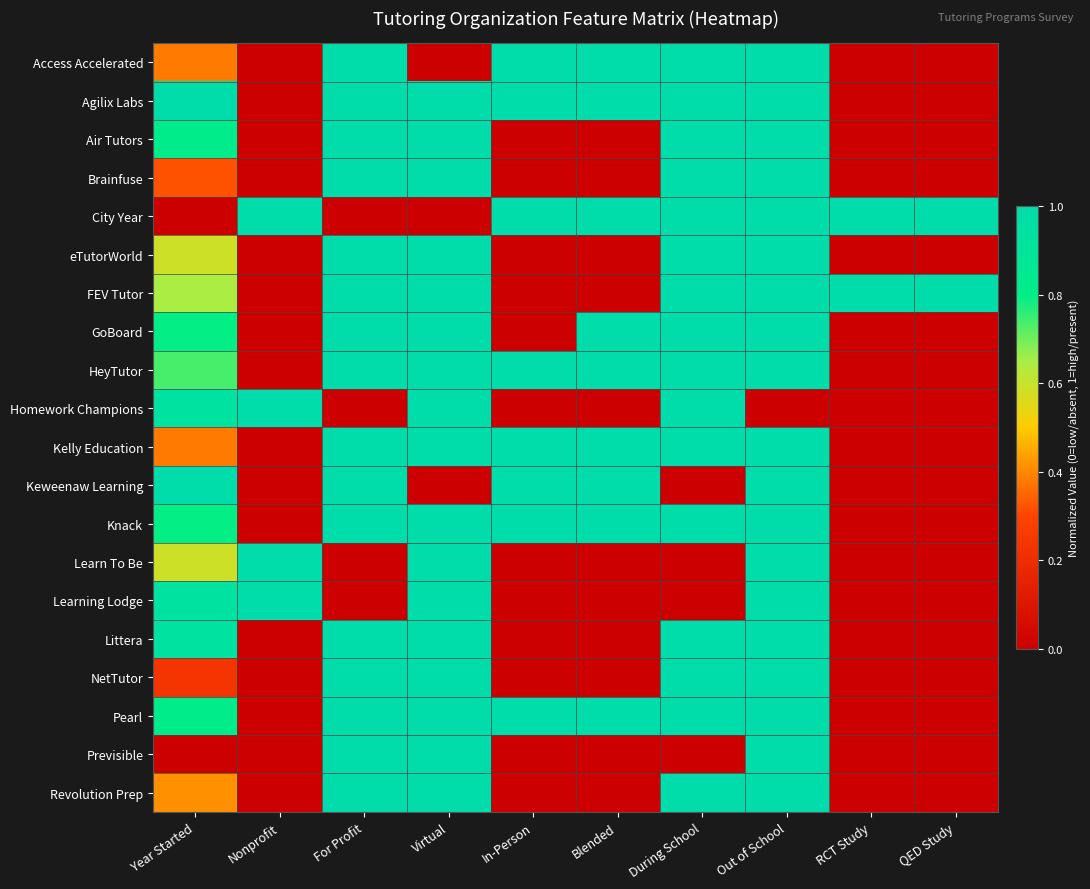

At how many categories does at least one series exceed 0?

10